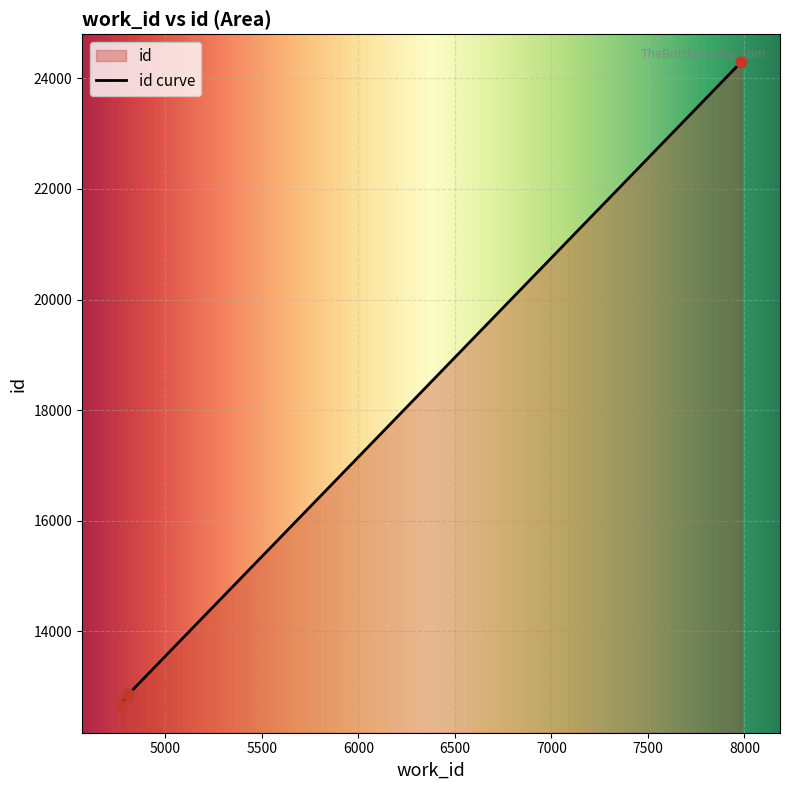

What is the change in value from 4769 to 4808?

+190